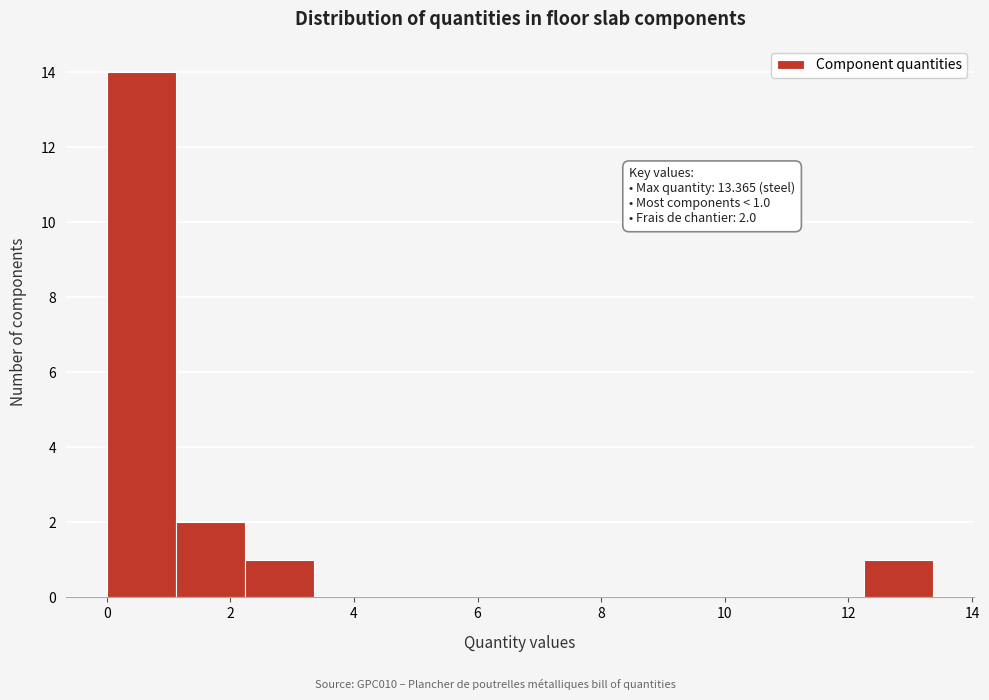

Over which range of the x-axis is the bar tallest?

0.0 to 1.2